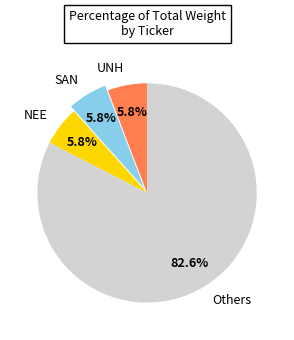

Is it true that UNH is 6% of the pie?

True